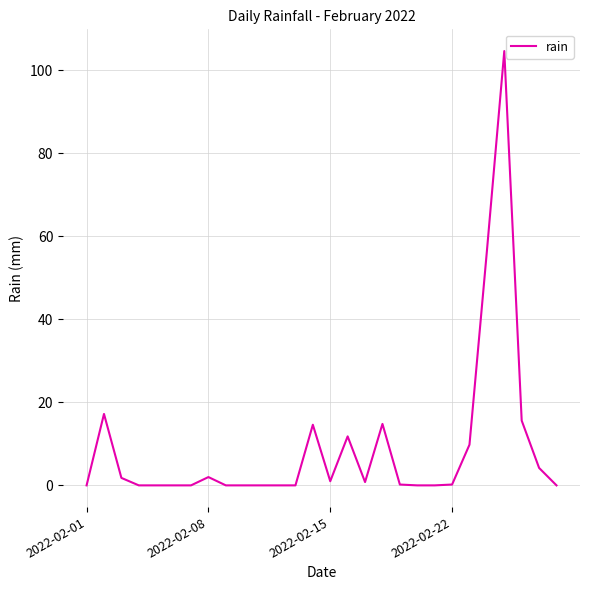

What is the greatest value displayed?

104.6